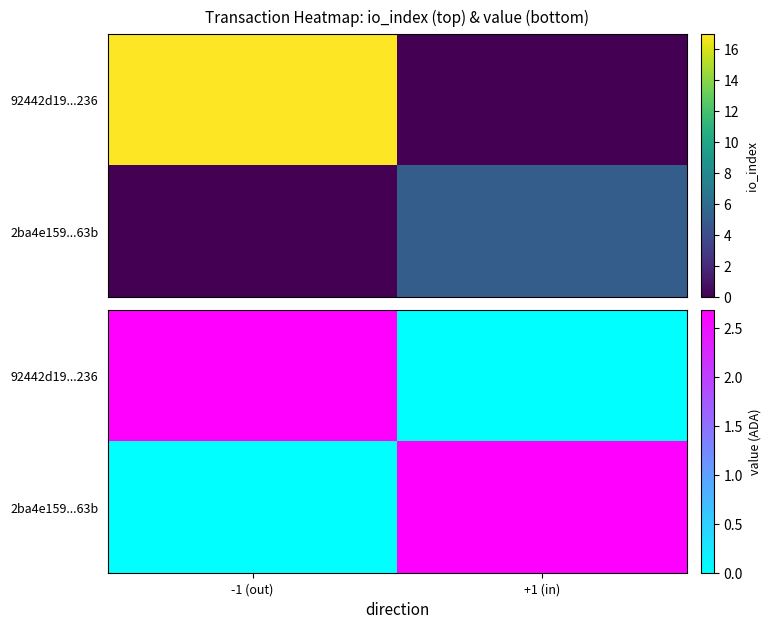

Count the number of categories in the chart.

2